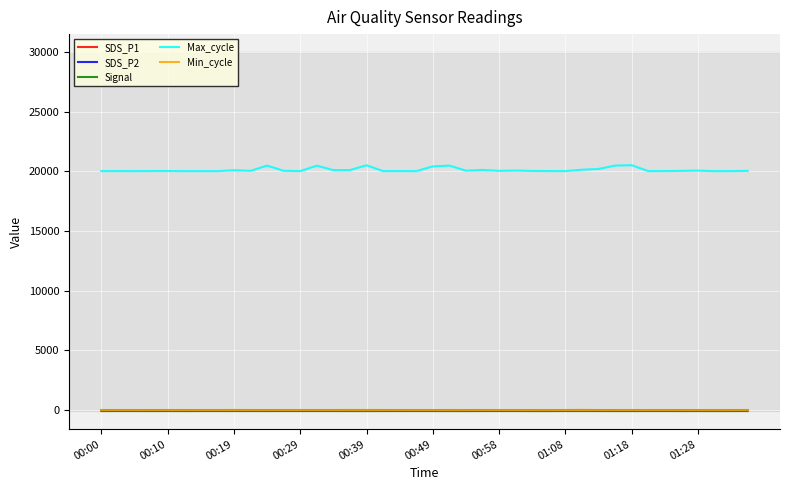

True or false: Min_cycle and Max_cycle cross at least once.

False